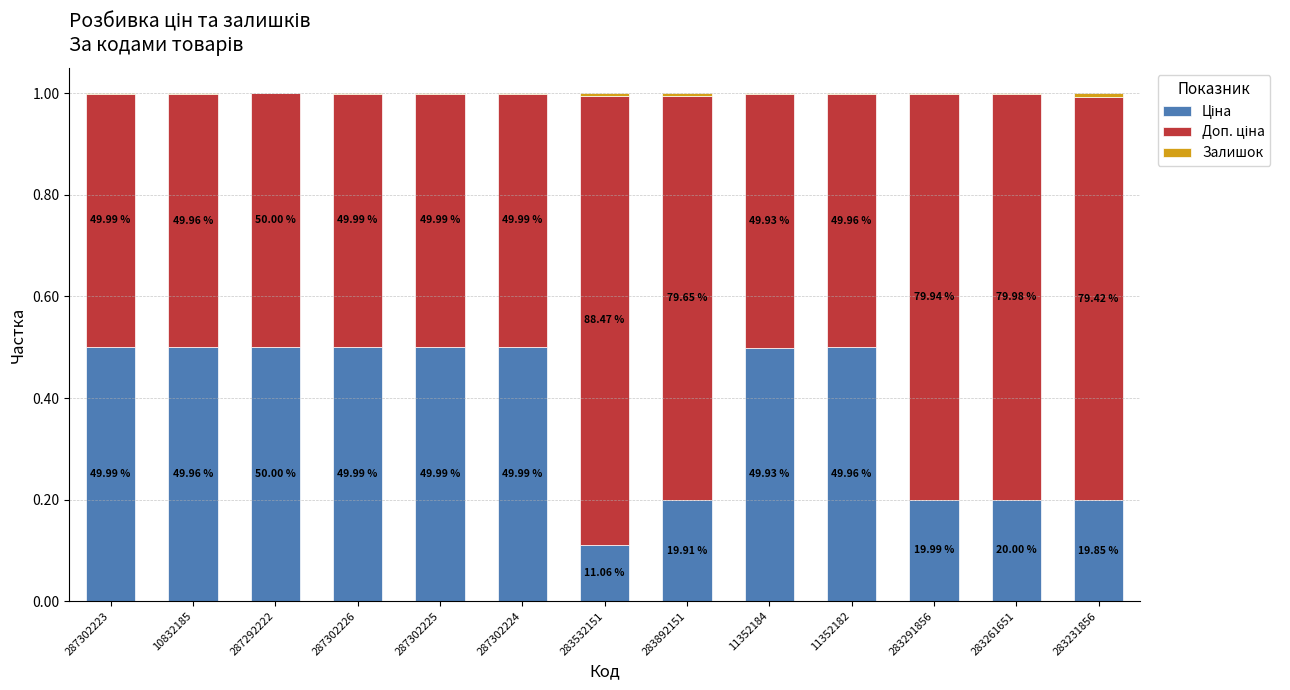

Are the bars grouped side by side (vs. stacked)?

No